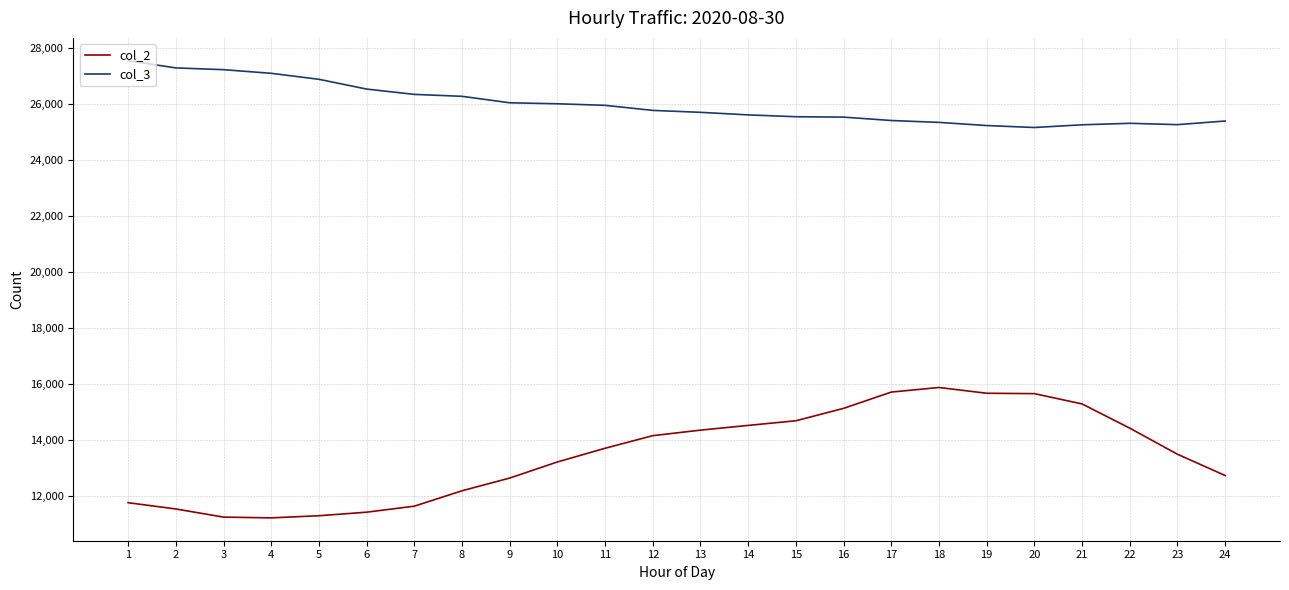

At how many categories does at least one series exceed 19541?

24